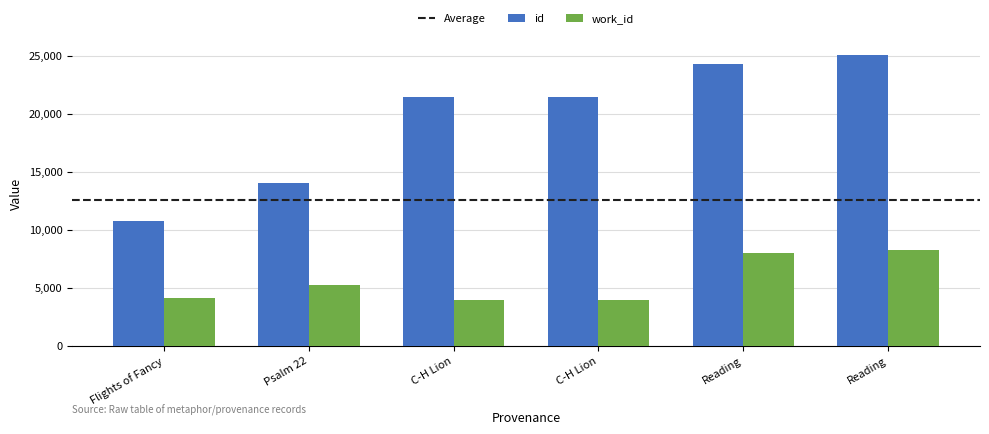

How many bars are there in total?

12